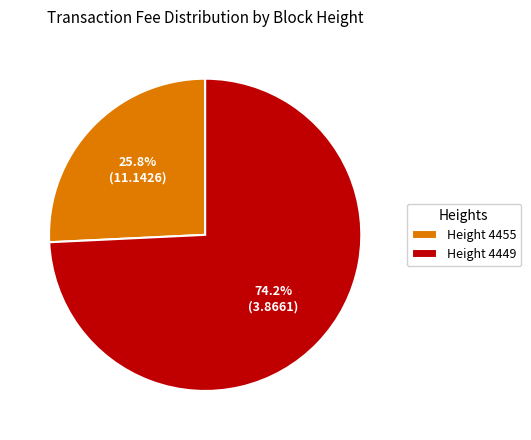

Which category accounts for the majority?

Height 4449